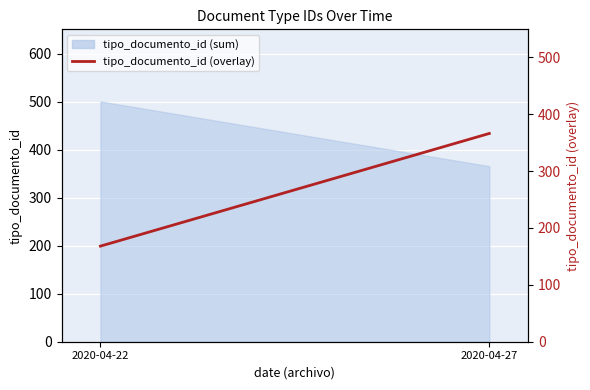

What is the difference between the values at 2020-04-27 and 2020-04-22?

198